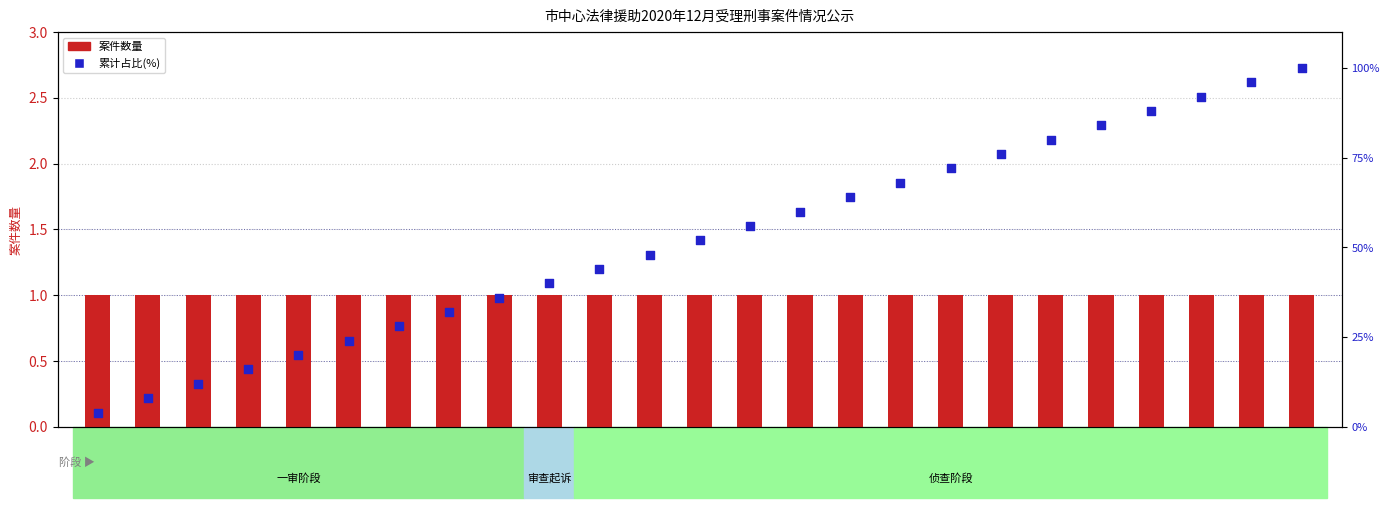

Which series reaches the minimum Y coordinate?

案件数量